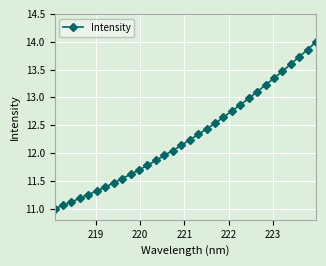

What is the value of the 25th point from the left?

13.1